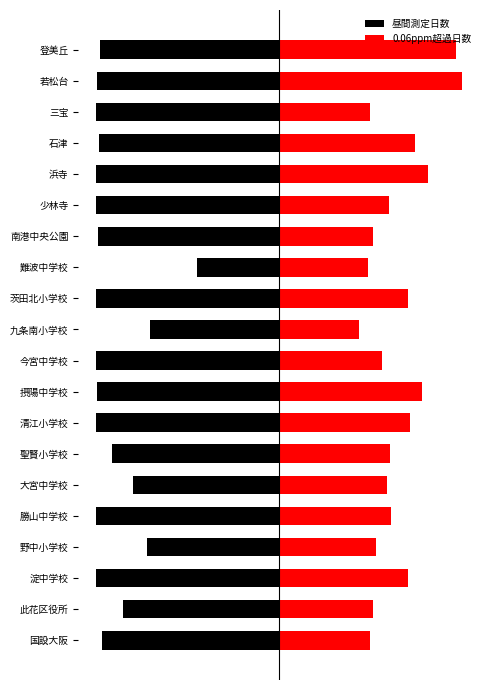

Is the value of 昼間測定日数 at 国設大阪 greater than the value of 0.06ppm超過日数 at 大宮中学校?

No